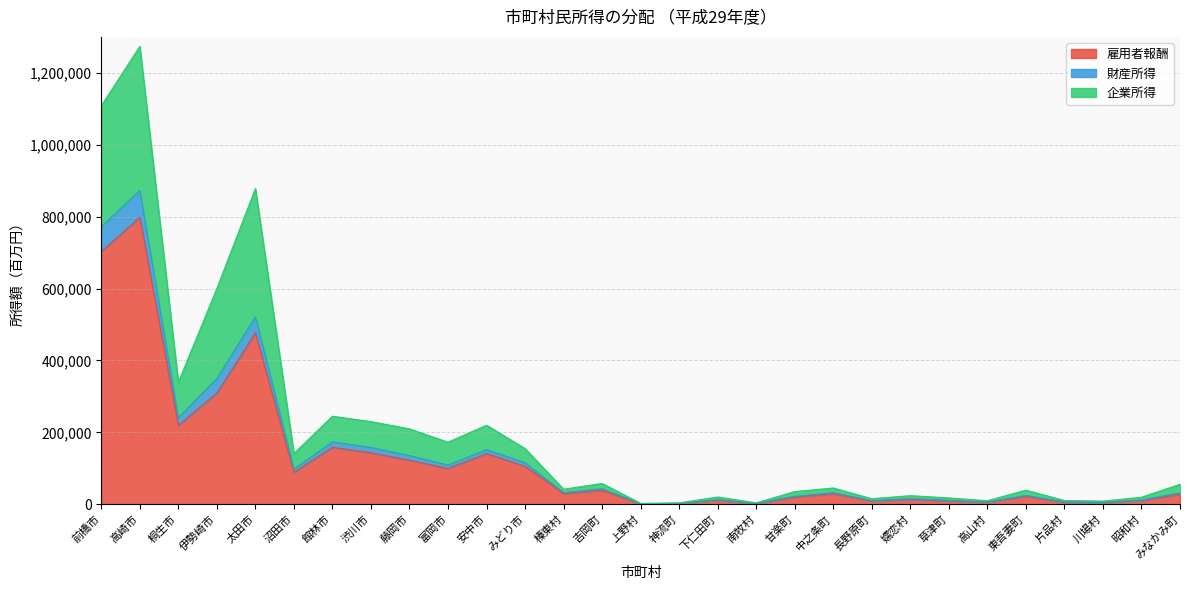

Does the chart have visible grid lines?

Yes